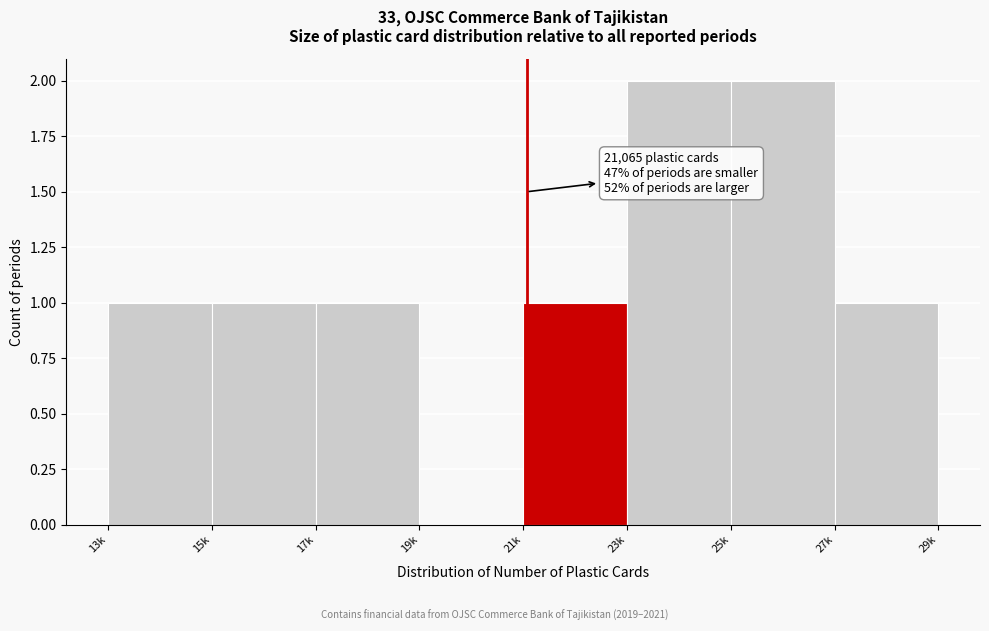

Reading left to right, list all the values displayed in this chart.

13k=1	15k=1	17k=1	19k=0	21k=1	23k=2	25k=2	27k=1